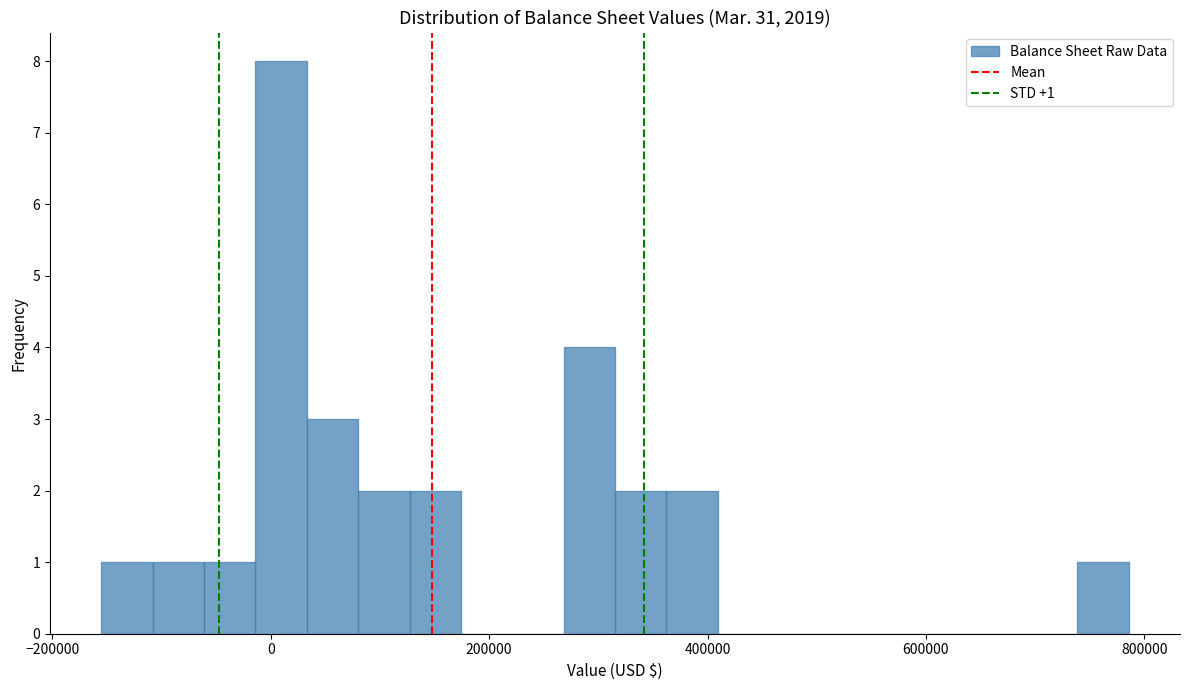

Read against the x-axis, roughly where is the centre of the tallest bar?

0